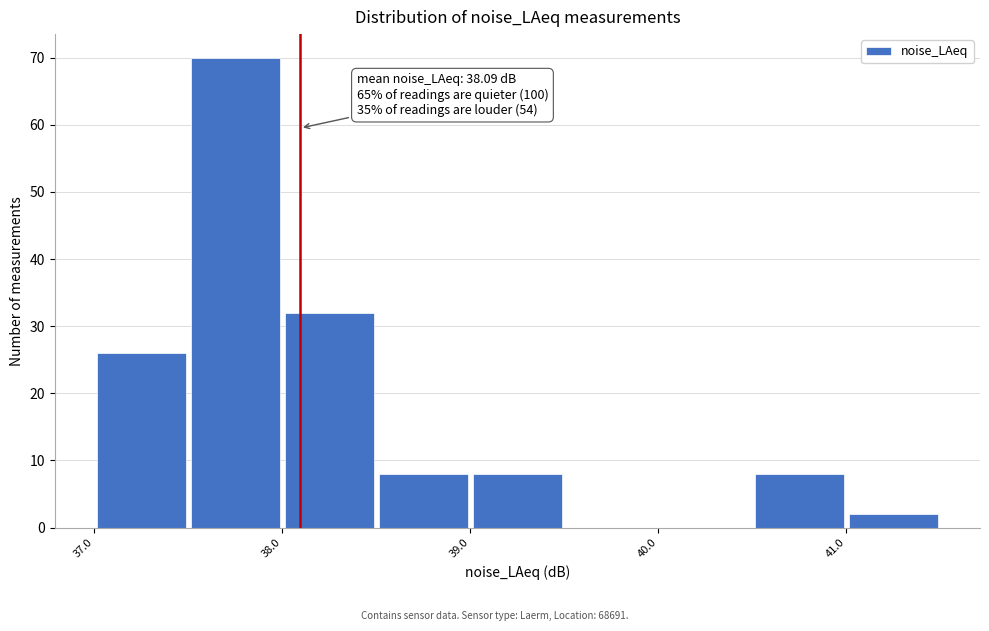

Over which range of the x-axis is the bar tallest?

37.5 to 38.0